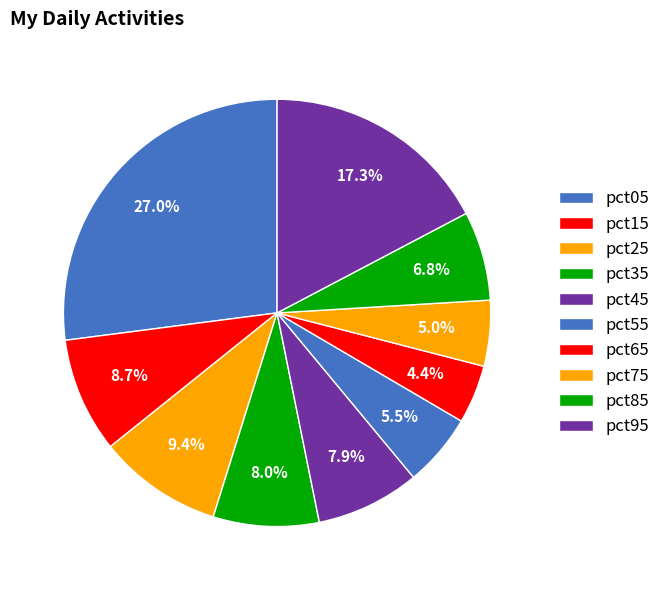

How many slices are in this pie chart?

10